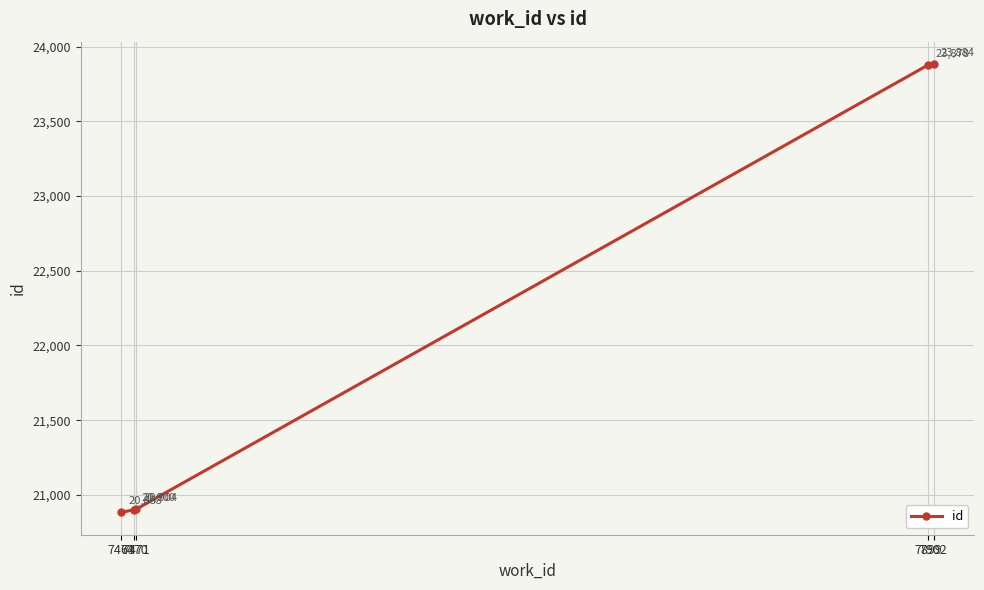

Which has a higher value, 7470 or 7902?

7902